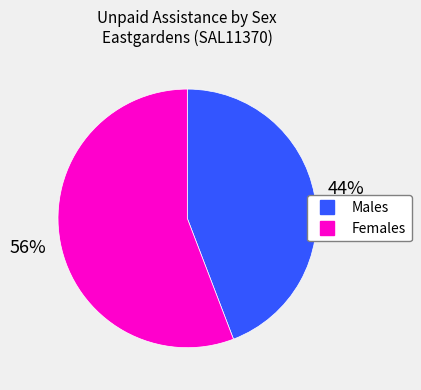

Which category has the biggest portion of the pie?

Females